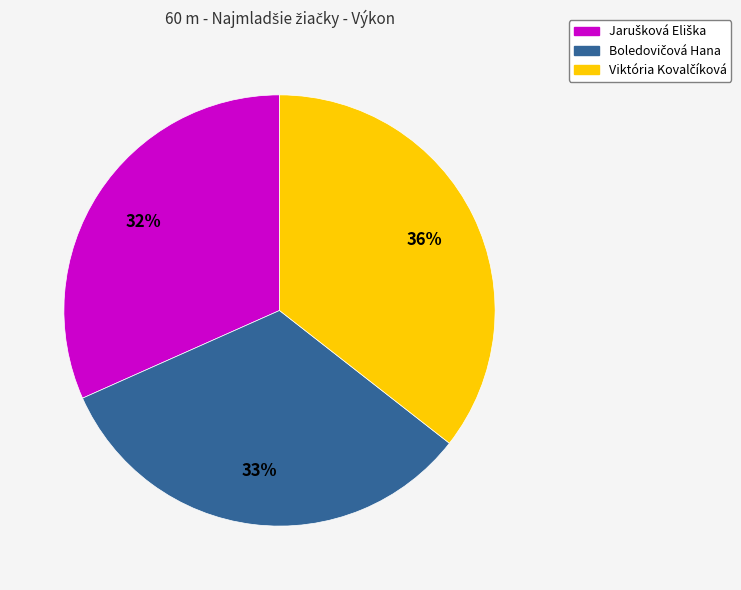

To the nearest percent, what is the difference between the largest and smallest slice percentages?

4%